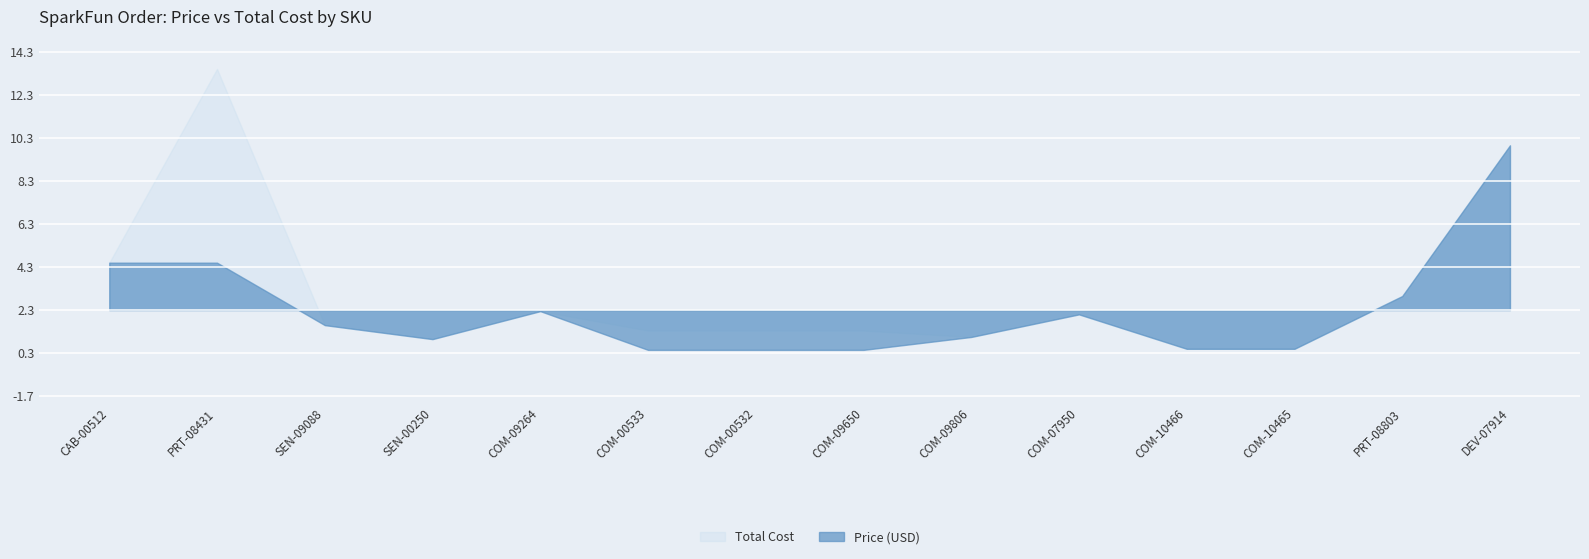

Is the value of Price (USD) at DEV-07914 greater than the value of Total Cost at COM-00533?

Yes